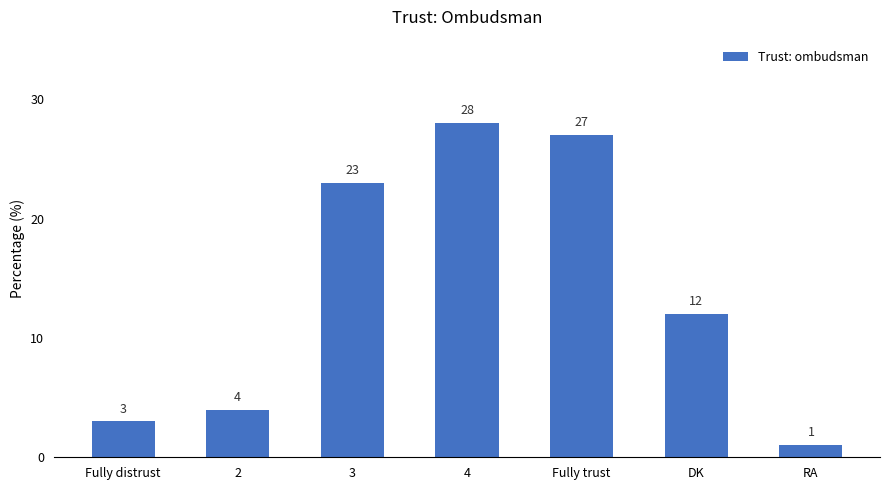

What is the difference between the second highest and minimum values?

26